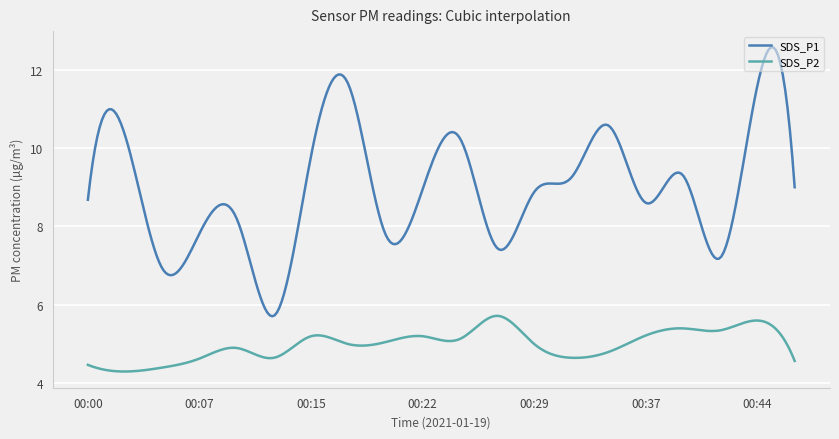

What is the difference between the maximum and minimum values in the SDS_P1 series?

6.9